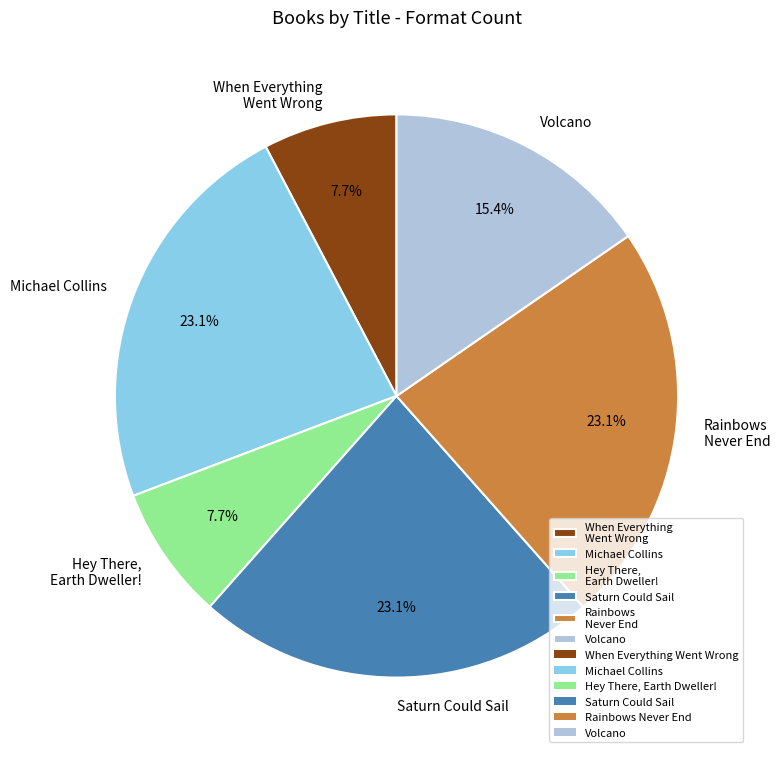

To the nearest percent, what is the difference between the Michael Collins and Hey There, Earth Dweller! slice percentages?

15%